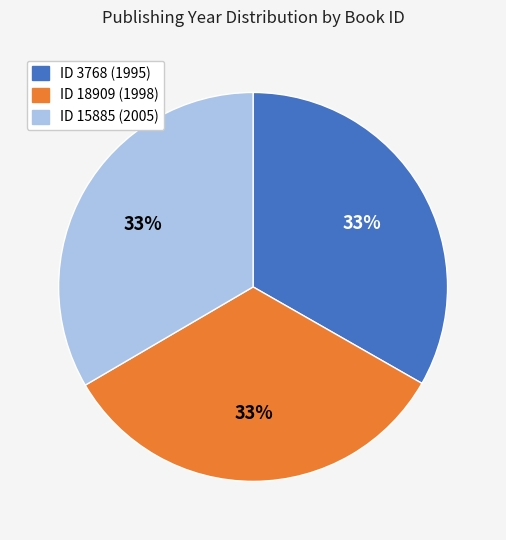

Does any single category account for the majority?

No